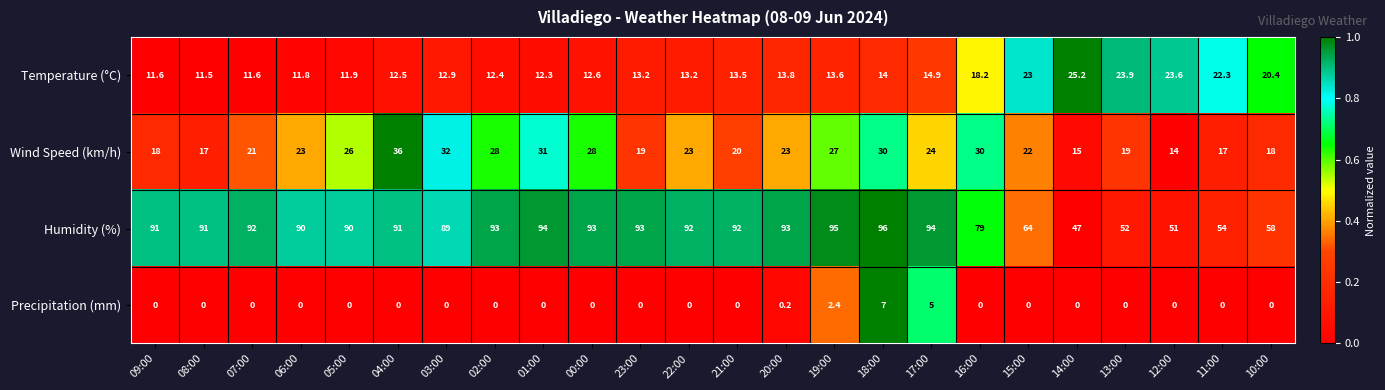

Read the Wind Speed (km/h) value at 18:00.

30.0